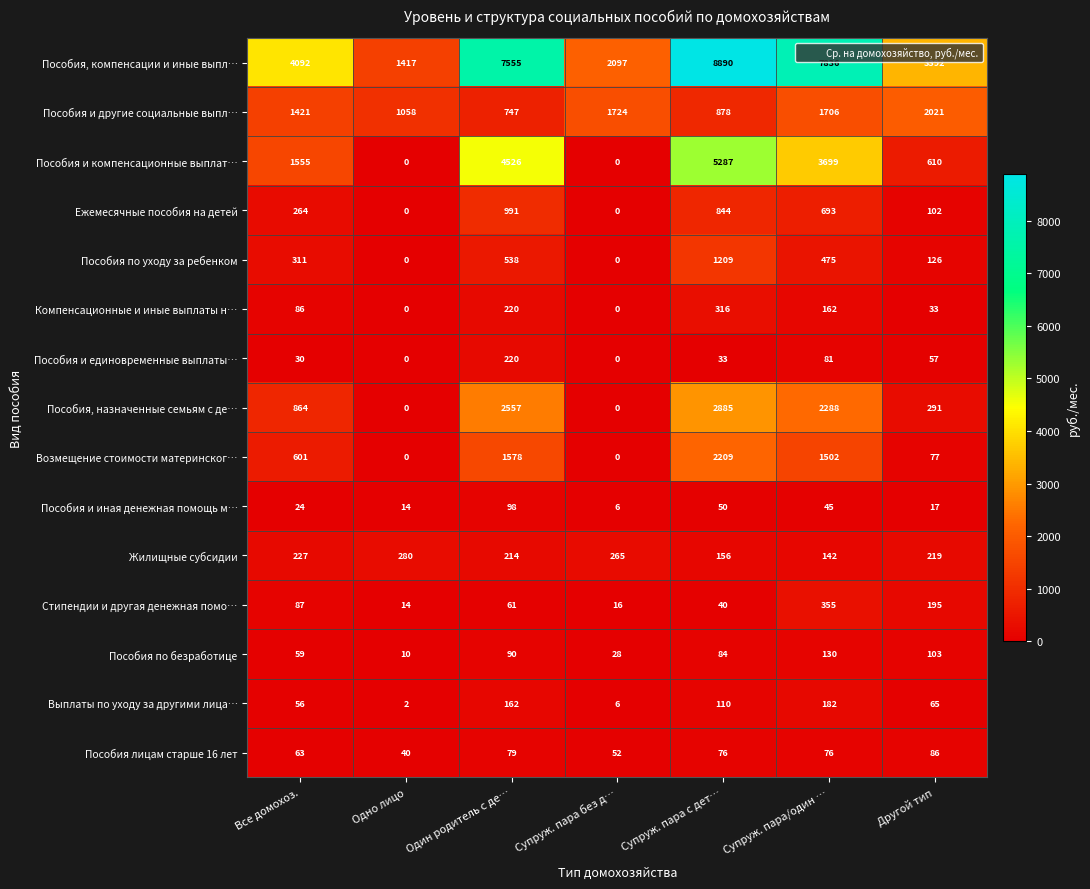

The Пособия, компенсации и иные выпл… series shows 2405 at Супруж. пара/один …. True or false?

False